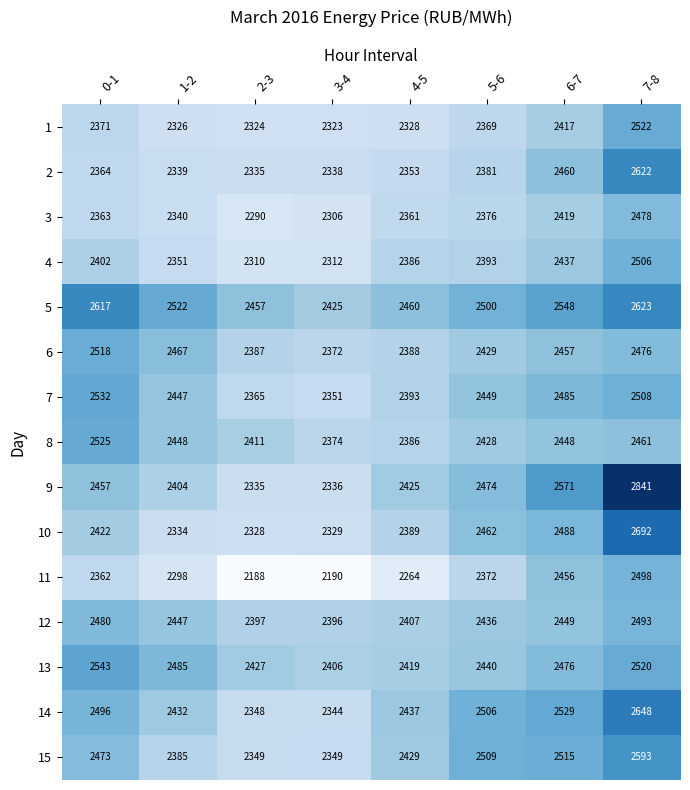

List the series in order of their peak value, lowest first.

3, 12, 11, 4, 6, 1, 8, 7, 13, 15, 2, 5, 14, 10, 9